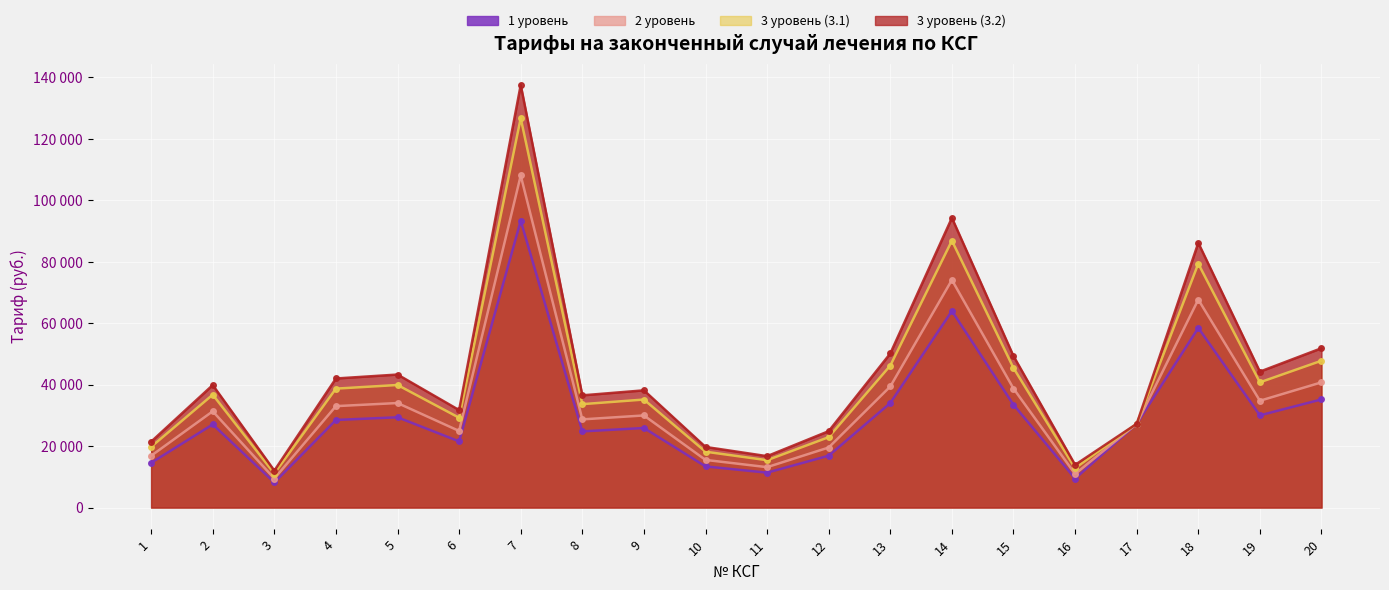

What is the value of the 1 уровень point at the 3rd from the left?

8138.4